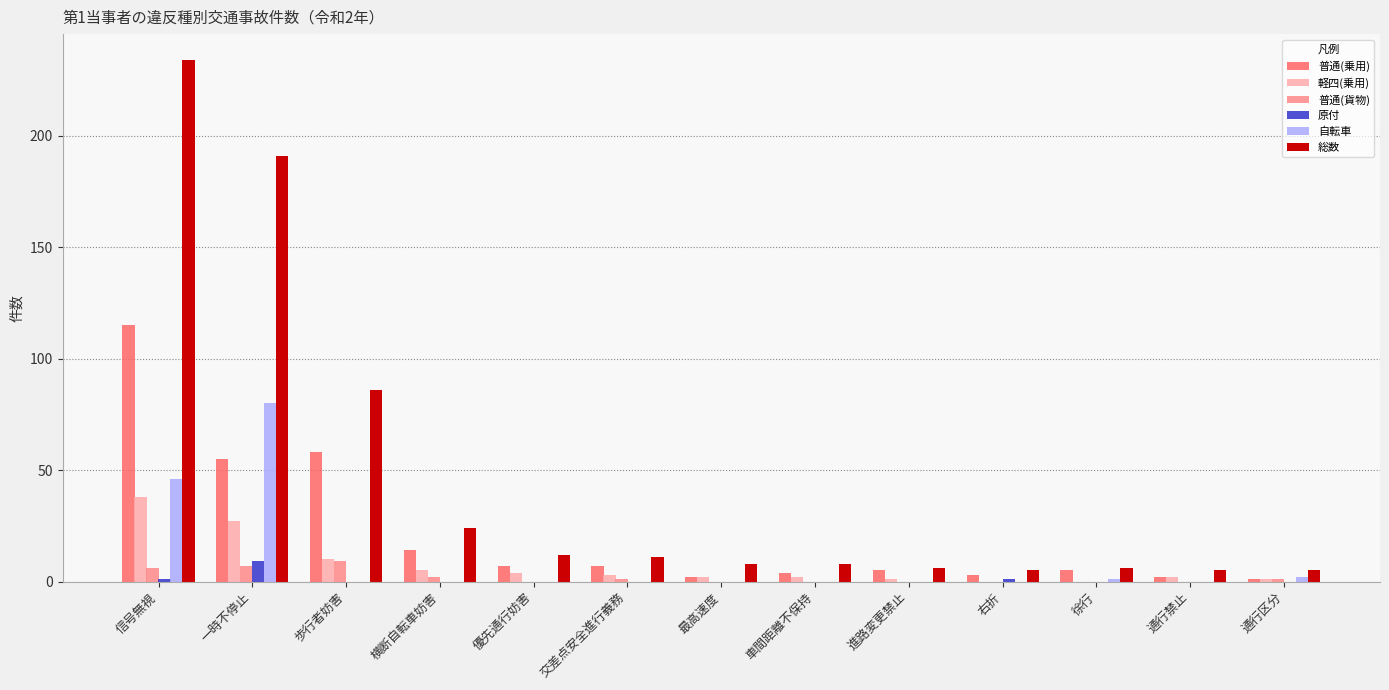

At which category is the sum across all series the highest?

信号無視